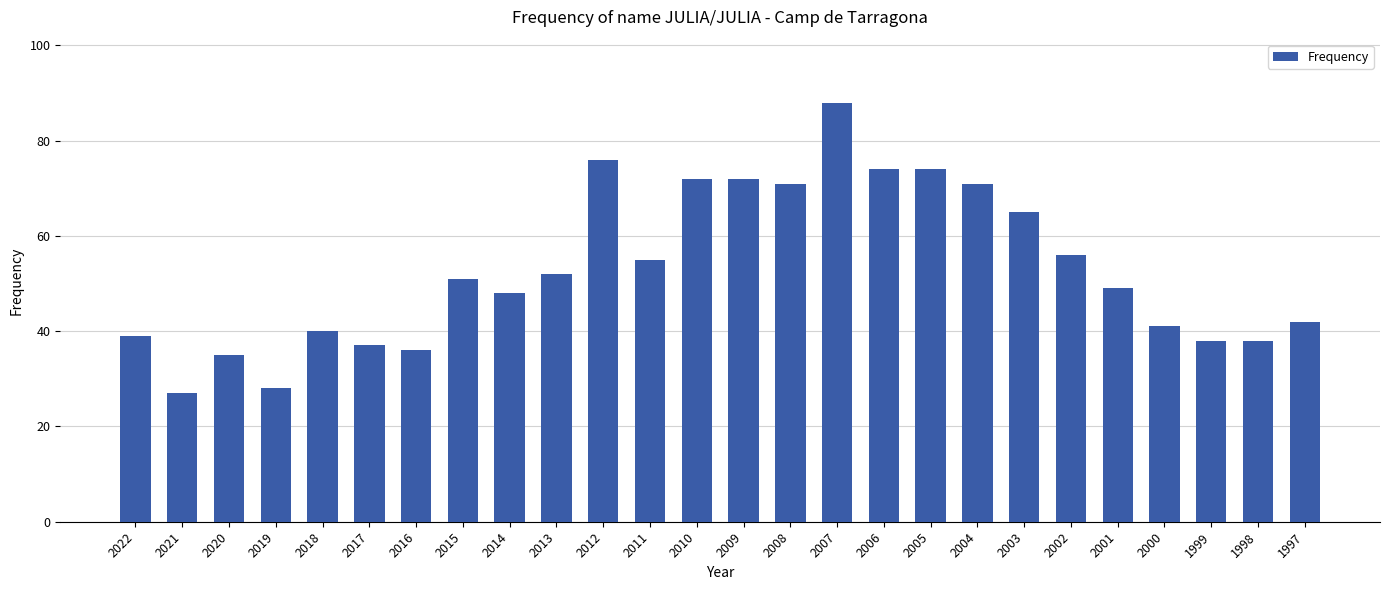

Reading left to right, transcribe all the data shown in this chart.

39	27	35	28	40	37	36	51	48	52	76	55	72	72	71	88	74	74	71	65	56	49	41	38	38	42